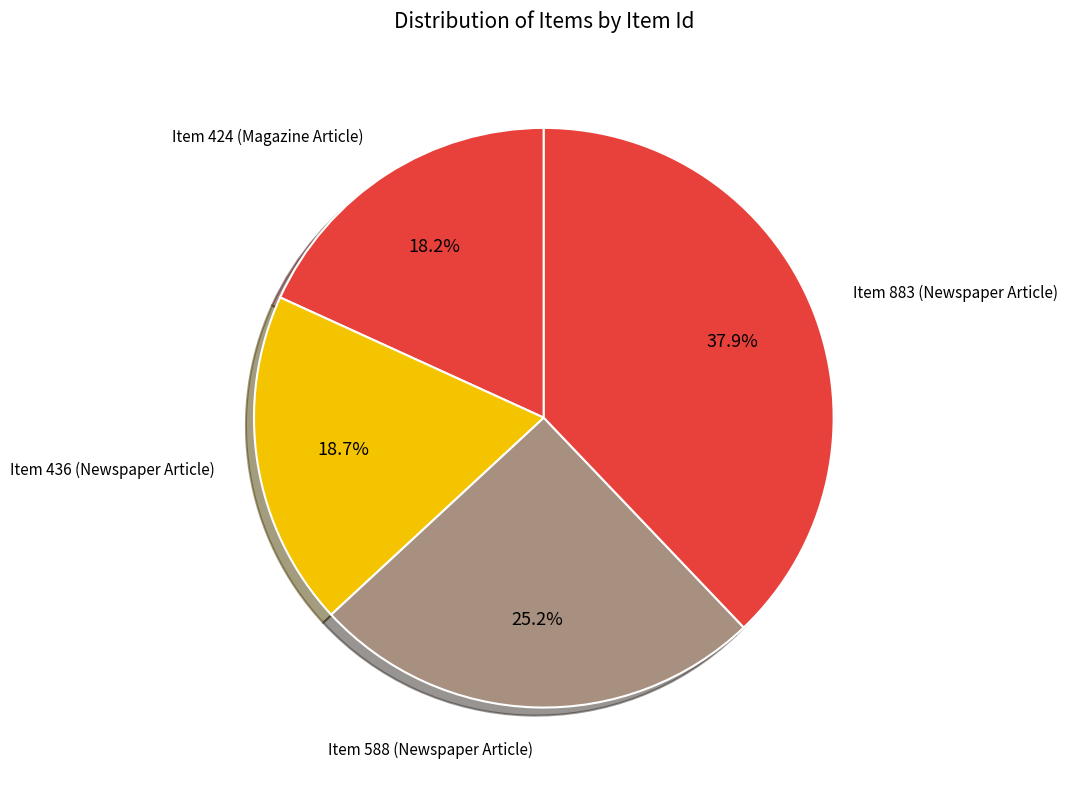

How many slices are in this pie chart?

4